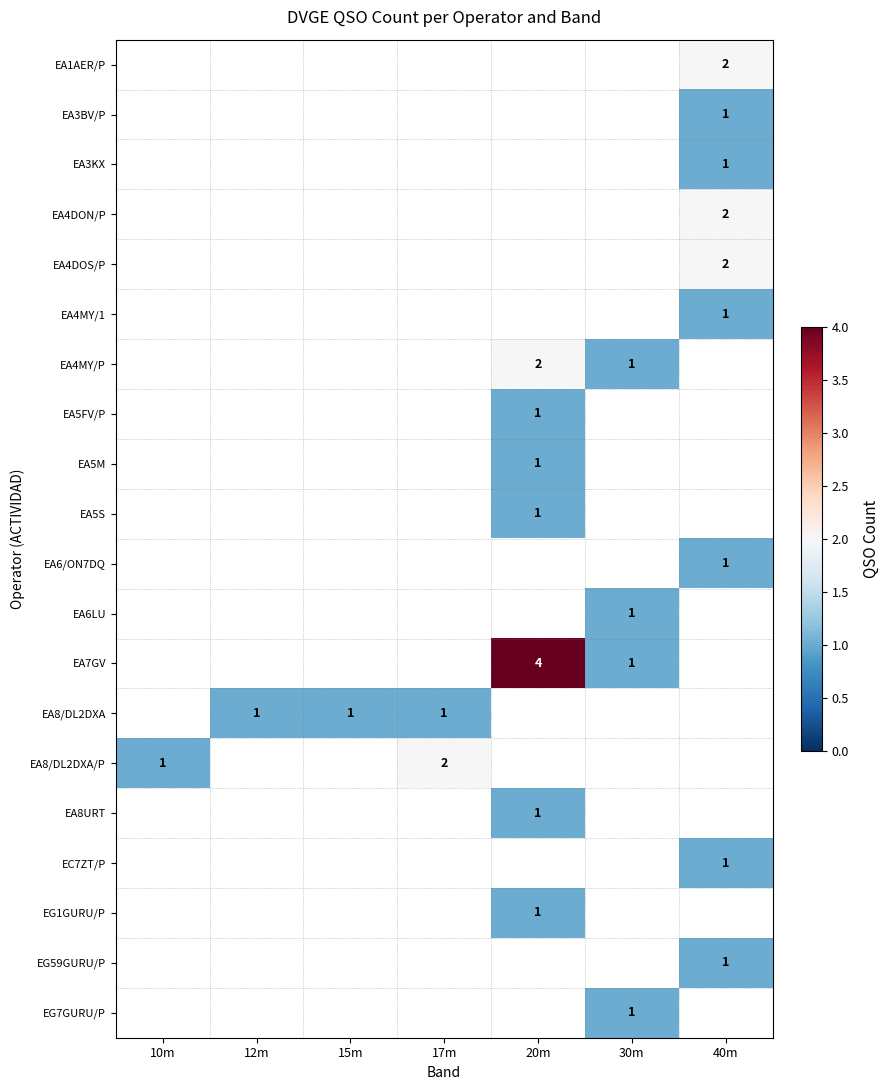

Count the number of data series in this chart.

20